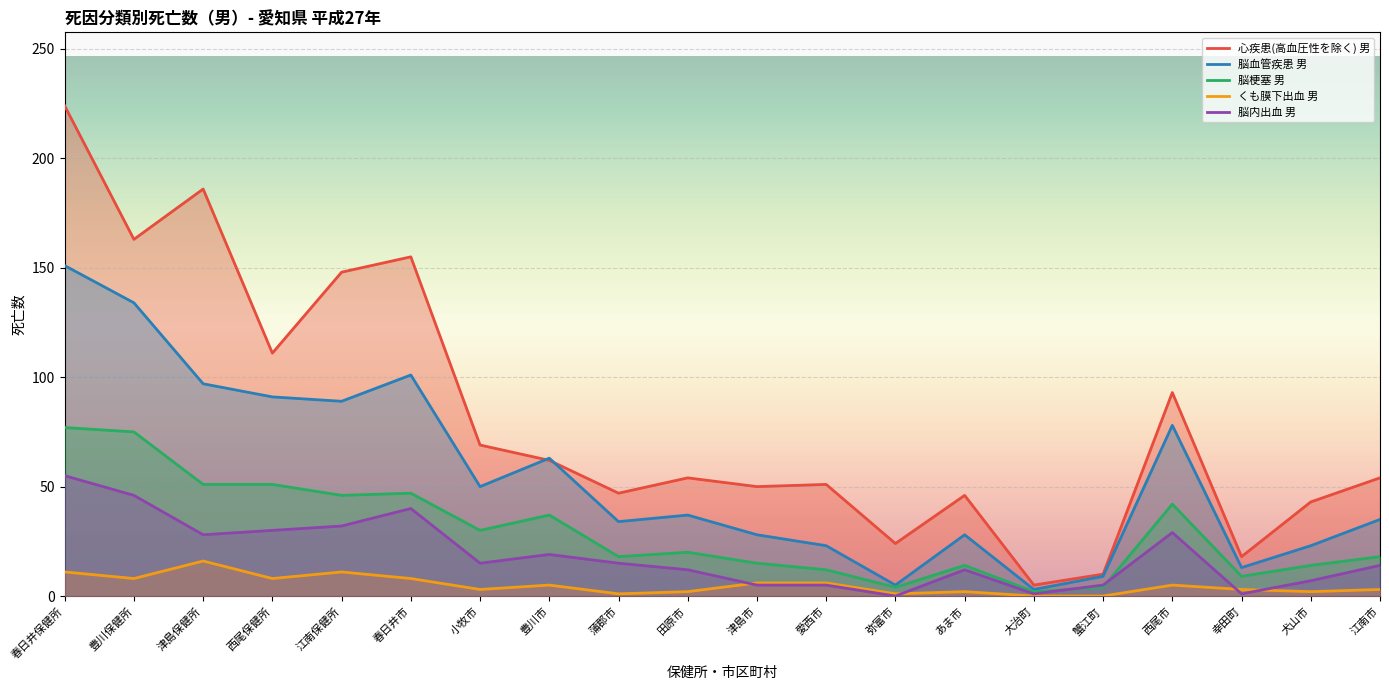

Reading left to right, transcribe all the data shown in this chart.

心疾患(高血圧性を除く) 男: 224	163	186	111	148	155	69	62	47	54	50	51	24	46	5	10	93	18	43	54
脳血管疾患 男: 151	134	97	91	89	101	50	63	34	37	28	23	5	28	3	9	78	13	23	35
脳梗塞 男: 77	75	51	51	46	47	30	37	18	20	15	12	4	14	2	4	42	9	14	18
くも膜下出血 男: 11	8	16	8	11	8	3	5	1	2	6	6	1	2	0	0	5	3	2	3
脳内出血 男: 55	46	28	30	32	40	15	19	15	12	5	5	0	12	1	5	29	1	7	14